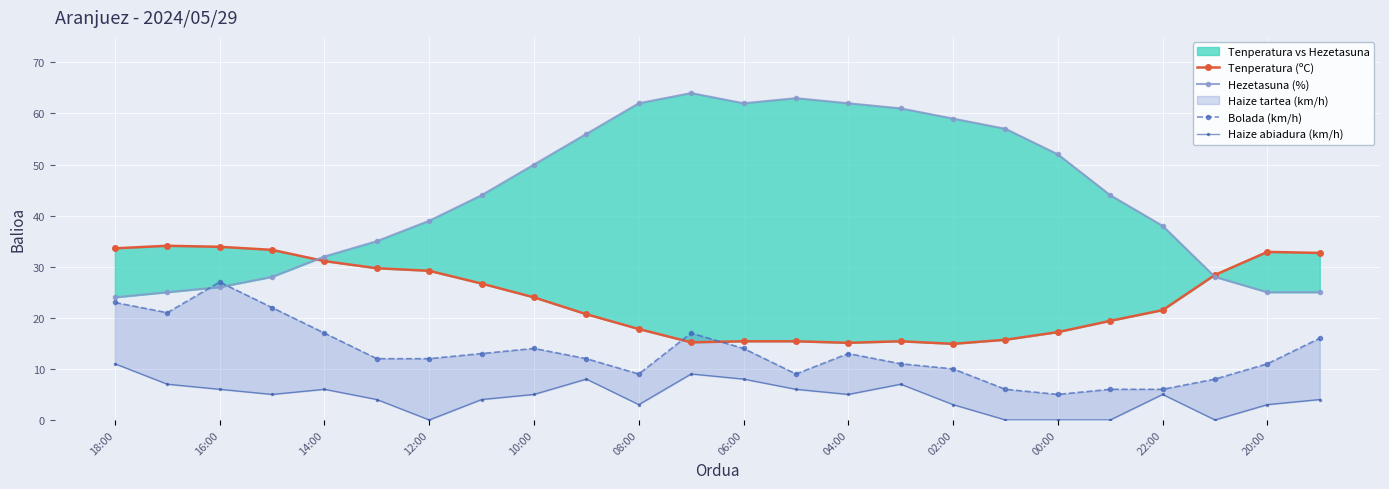

Is this an area chart (filled region under the line)?

No